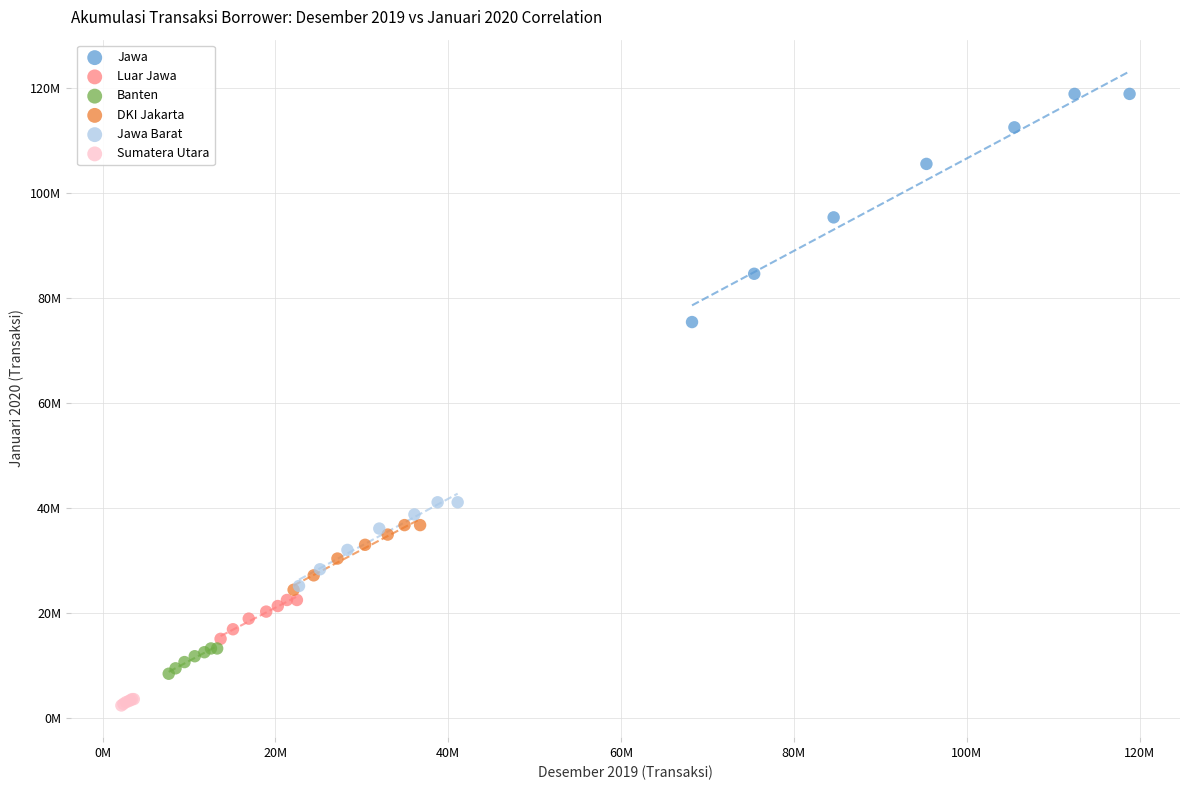

Which series reaches the minimum Y coordinate?

Sumatera Utara